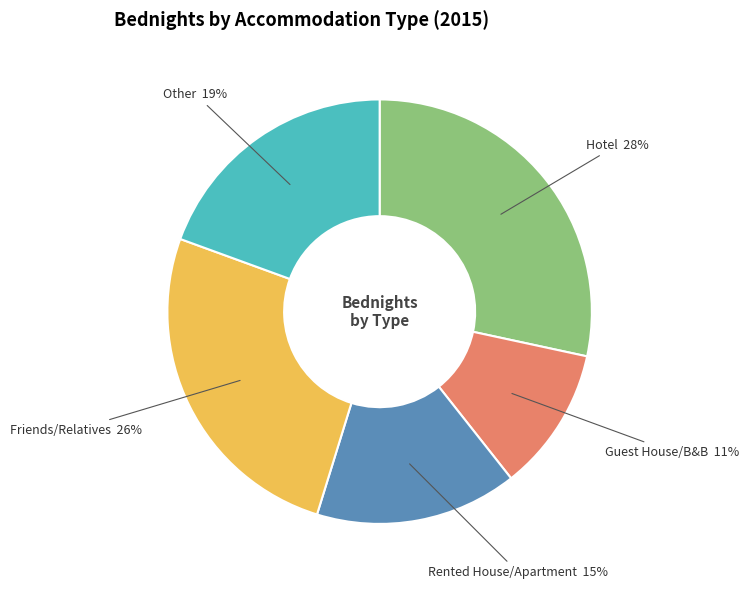

Between Rented House/Apartment and Other, which is larger?

Other